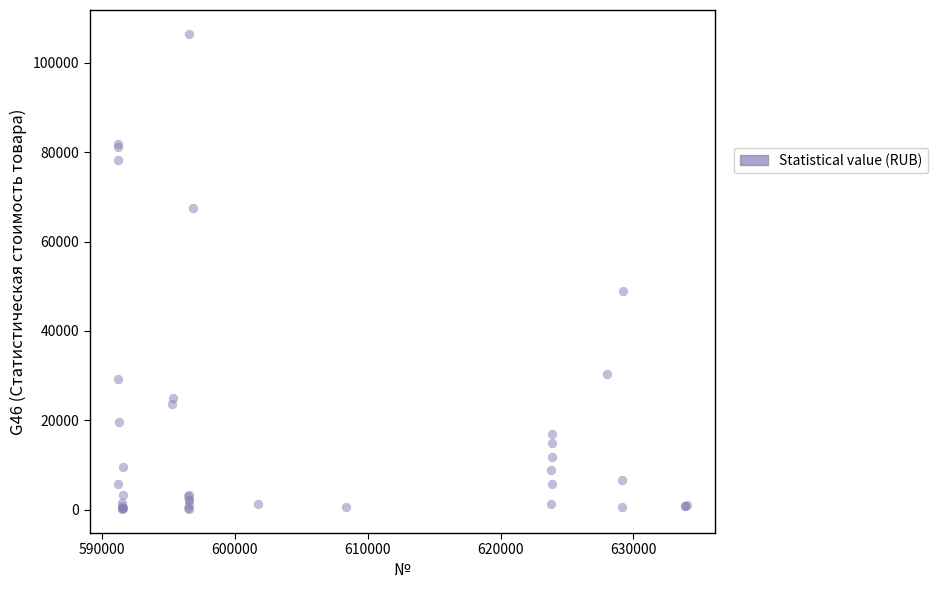

What Y value in the scatter plot is closest to 53306?

49017.0